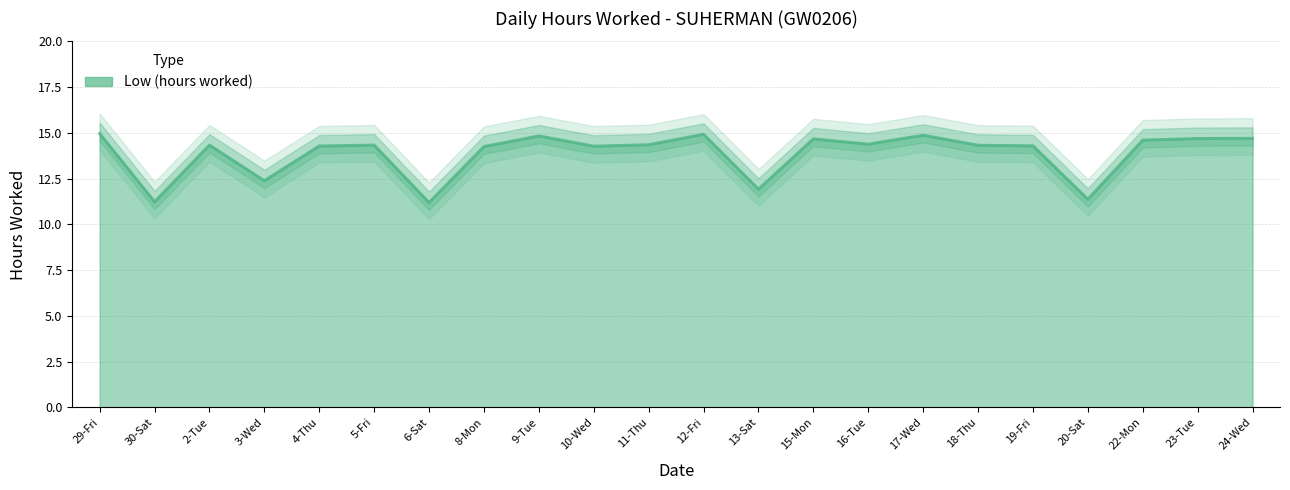

Reading left to right, transcribe all the data shown in this chart.

15.0	11.2	14.3	12.4	14.3	14.3	11.2	14.2	14.8	14.3	14.3	14.9	11.9	14.7	14.4	14.9	14.3	14.3	11.4	14.6	14.7	14.7